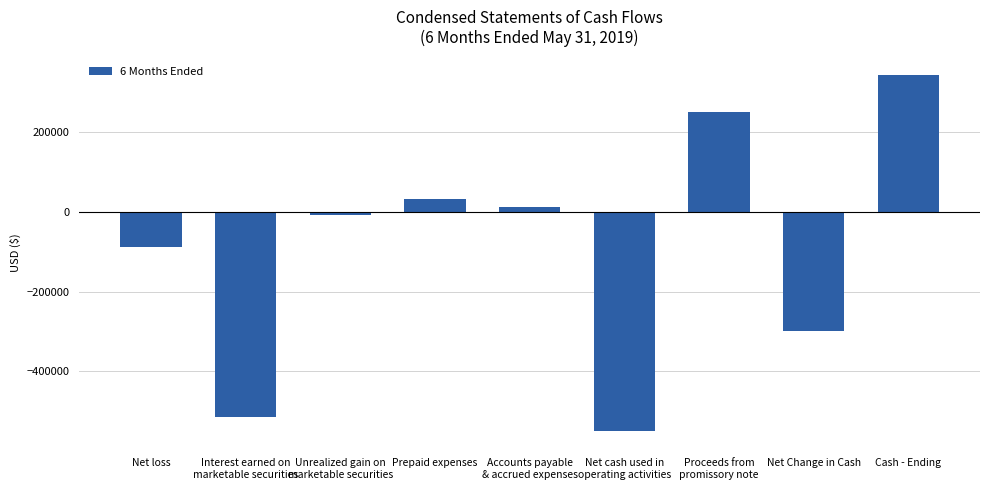

Reading left to right, transcribe all the data shown in this chart.

Net loss=-89254	Interest earned on
marketable securities=-514684	Unrealized gain on
marketable securities=-7343	Prepaid expenses=31737	Accounts payable
& accrued expenses=13497	Net cash used in
operating activities=-549858	Proceeds from
promissory note=250000	Net Change in Cash=-299858	Cash - Ending=344842